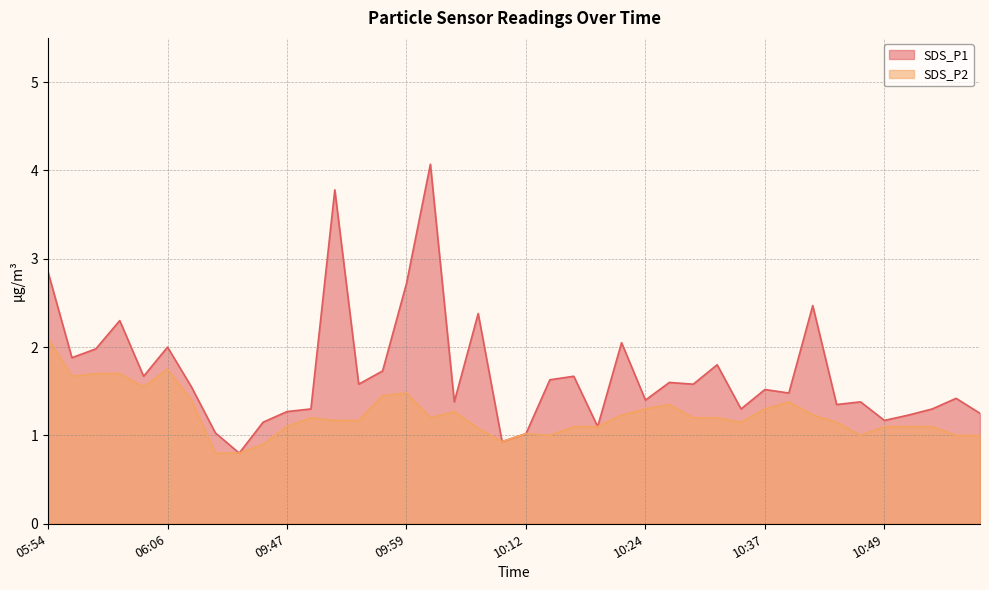

At how many categories does at least one series exceed 2?

8